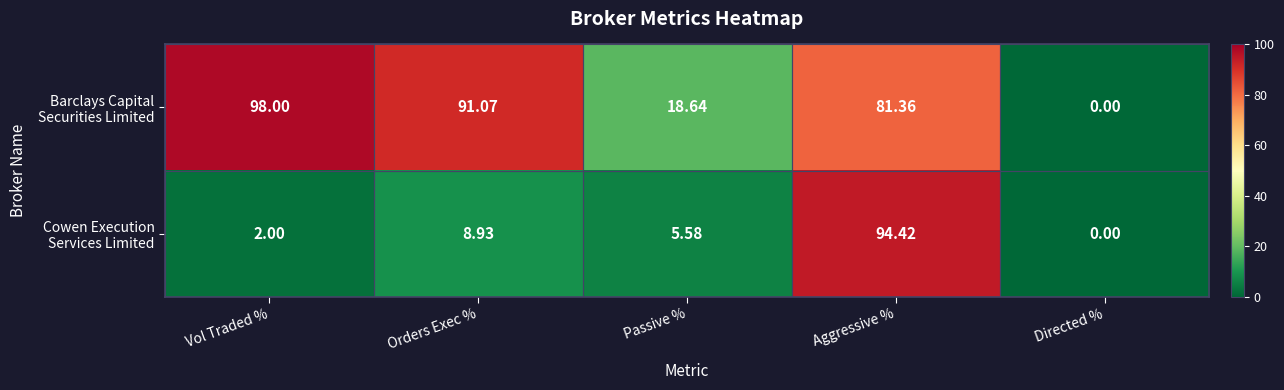

What is the total value across all series at Orders Exec %?

100.0